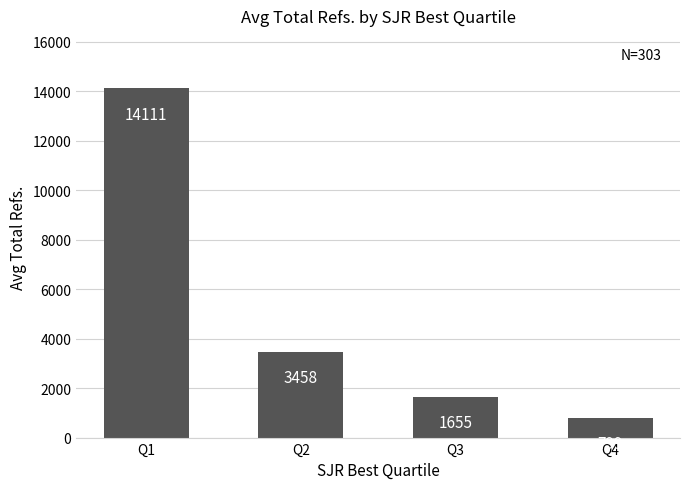

Which category has the highest value across all series?

Q1